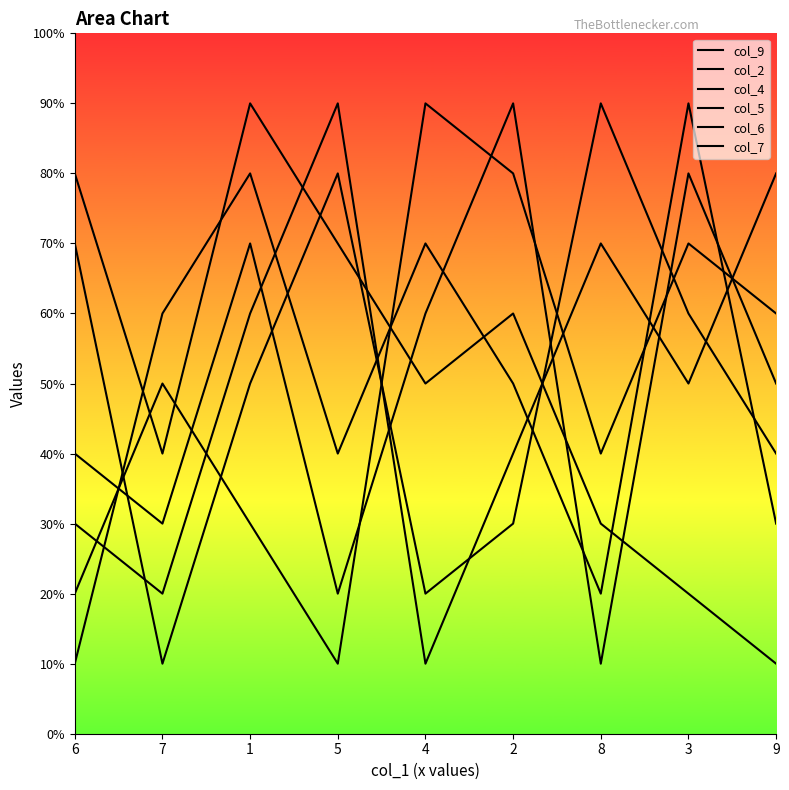

How many categories are shown in the chart?

9